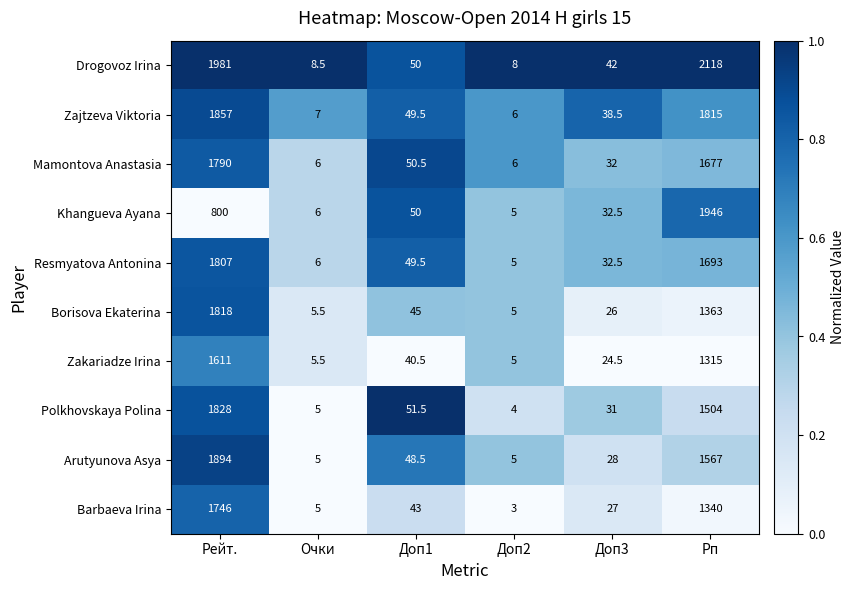

Which series has the largest total across all categories?

Drogovoz Irina